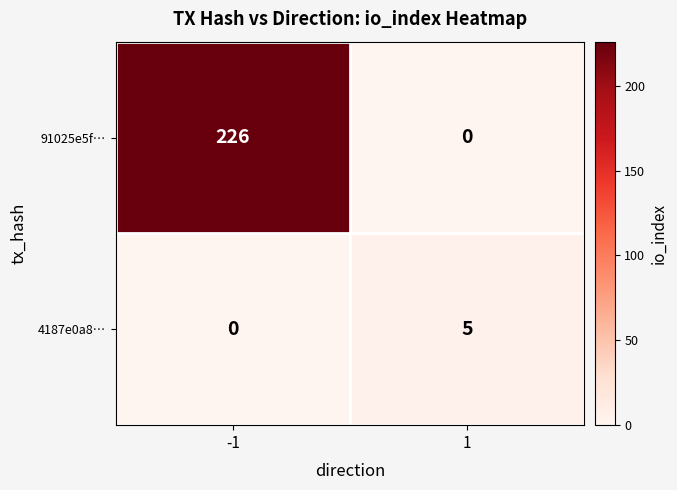

Rank the series by their maximum value, from highest to lowest.

91025e5f…, 4187e0a8…